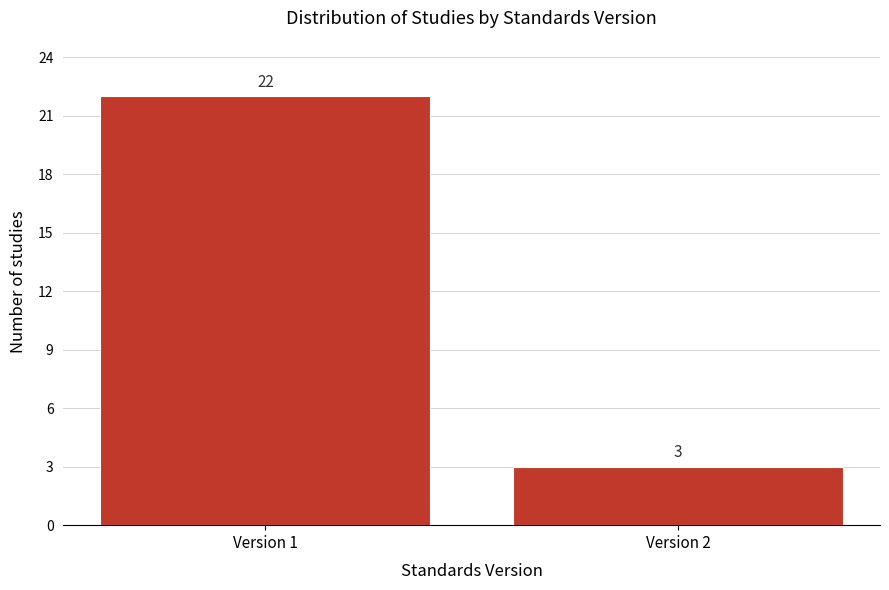

Reading left to right, extract all data points from this chart.

22	3